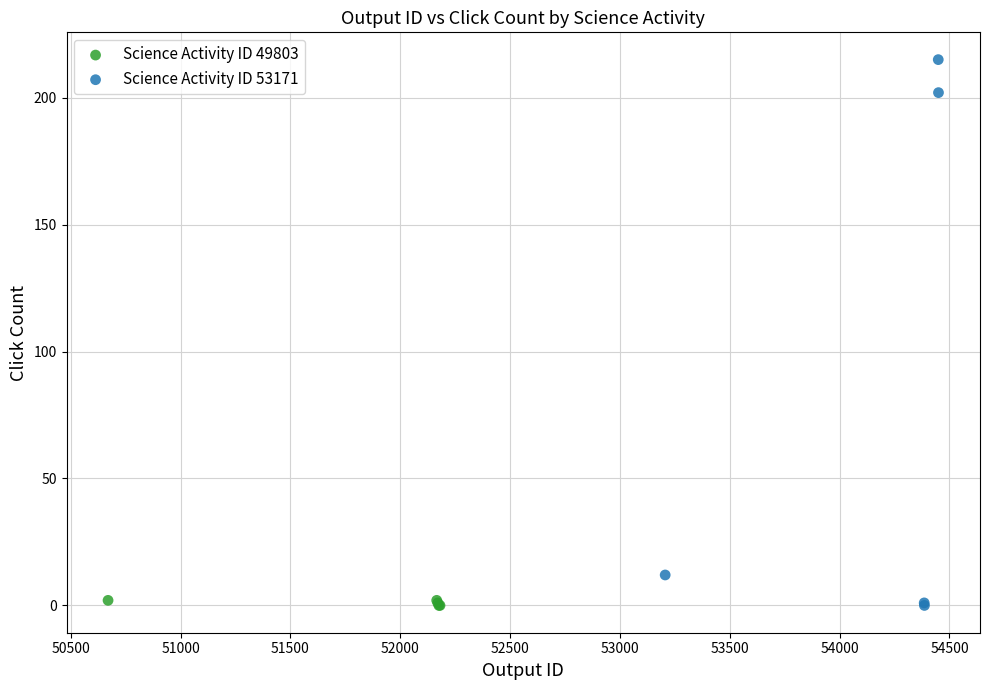

Which series reaches the maximum Y coordinate?

Science Activity ID 53171